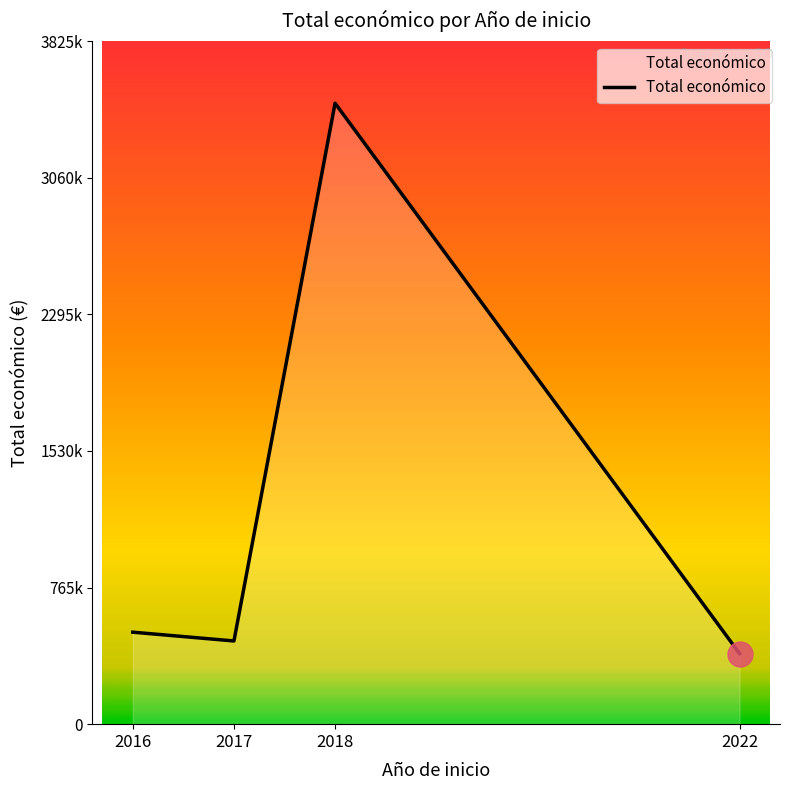

Rank the categories by value from lowest to highest.

2022, 2017, 2016, 2018